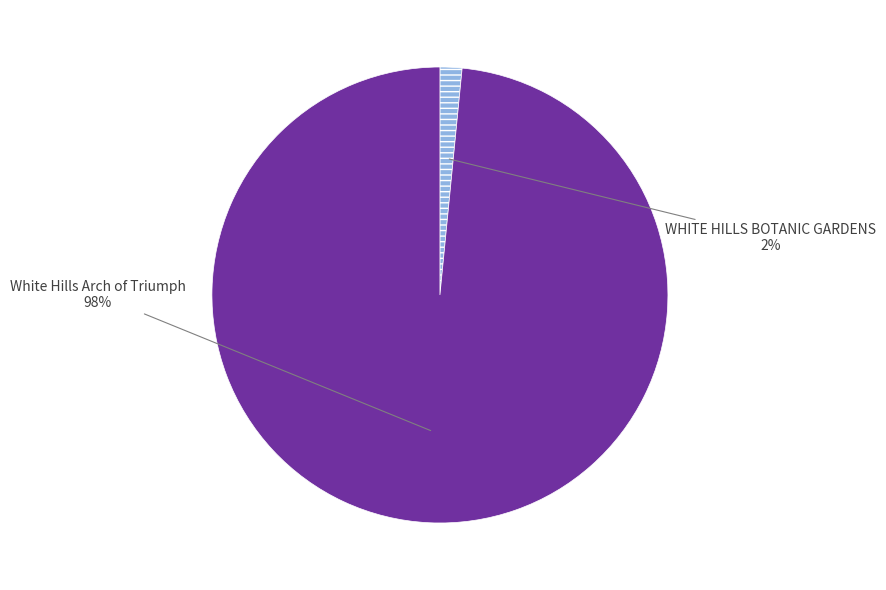

Does any single category account for the majority?

Yes